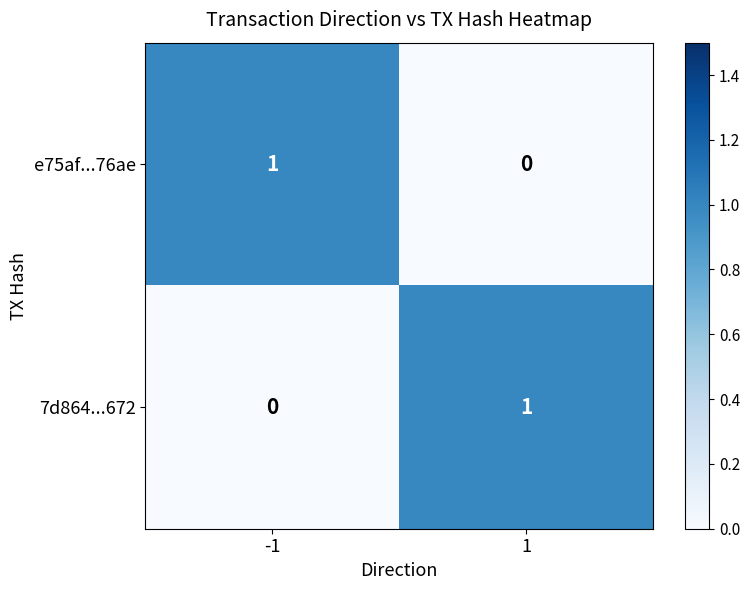

Rank the series at 1 from lowest to highest value.

e75af...76ae, 7d864...672